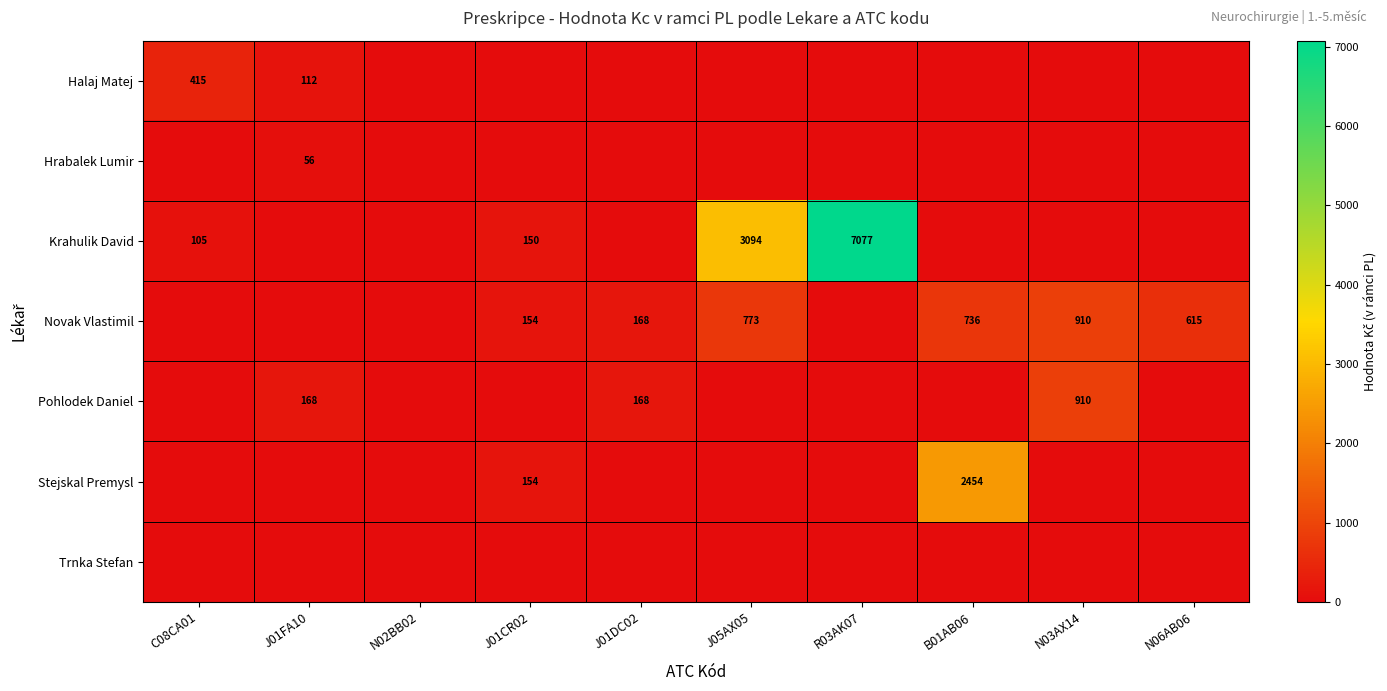

True or false: Krahulik David has a value of 102 at J01CR02.

False